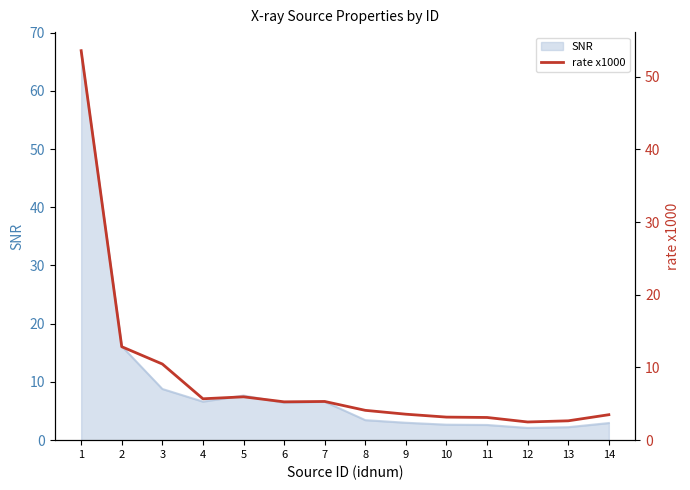

What is the sum of all values?

121.7